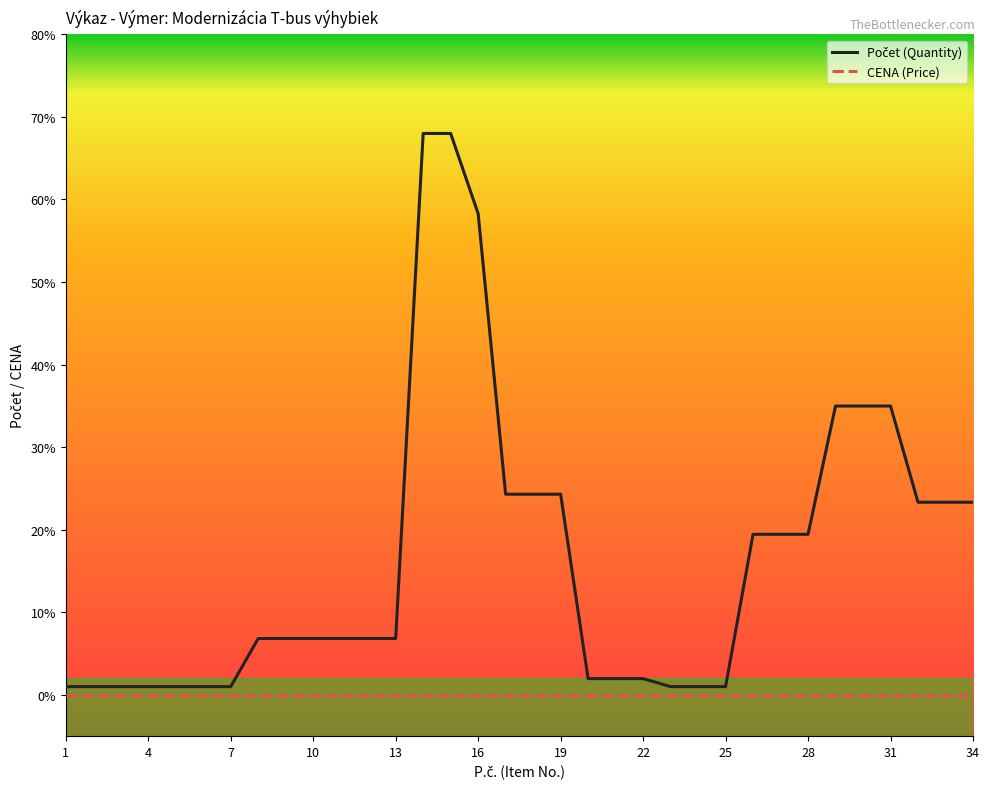

Count the number of categories in the chart.

34